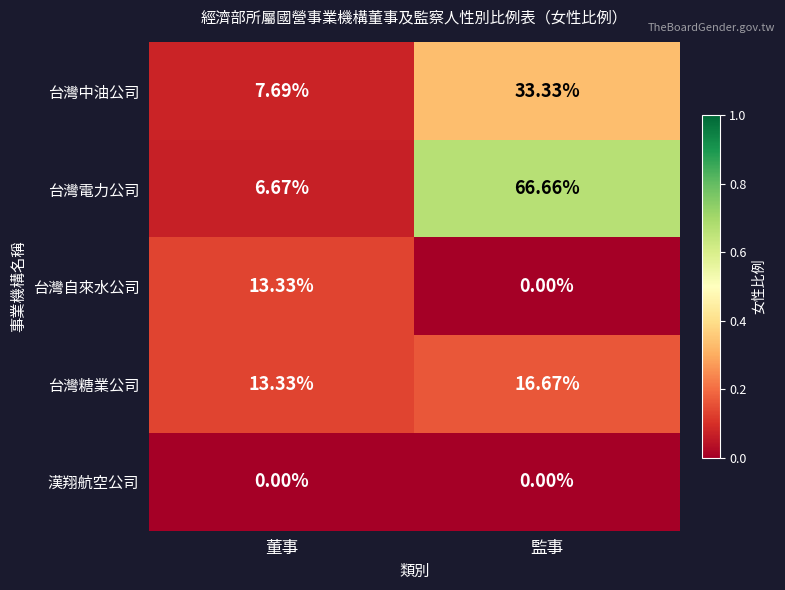

At which label does 台灣中油公司 reach its minimum?

董事